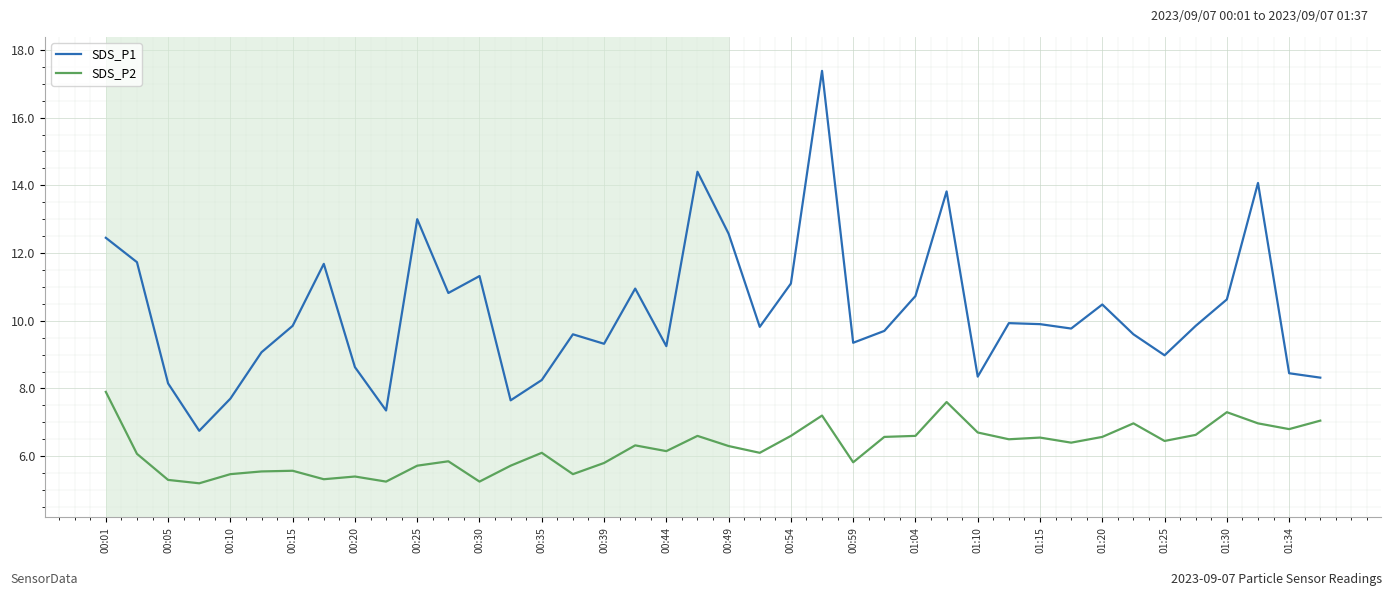

True or false: SDS_P2 and SDS_P1 intersect in this chart.

False